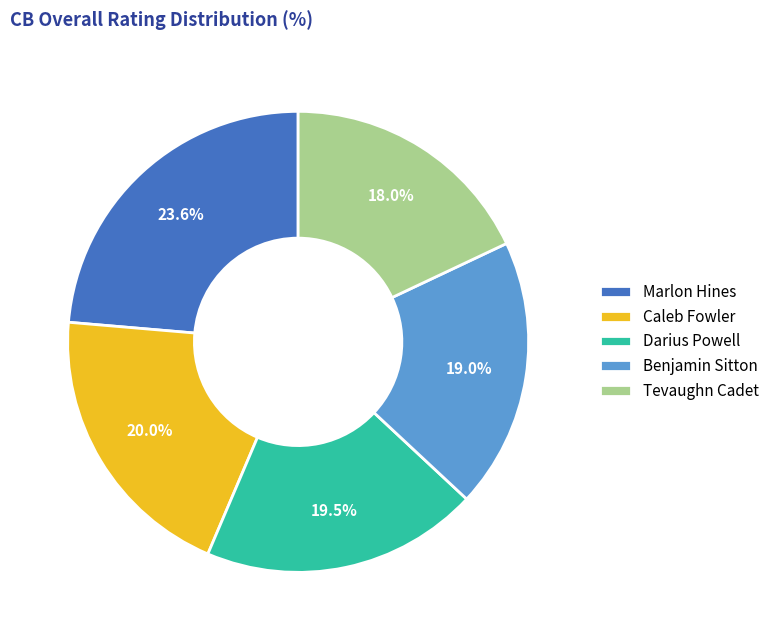

What portion of the pie excludes Tevaughn Cadet?

82.0%